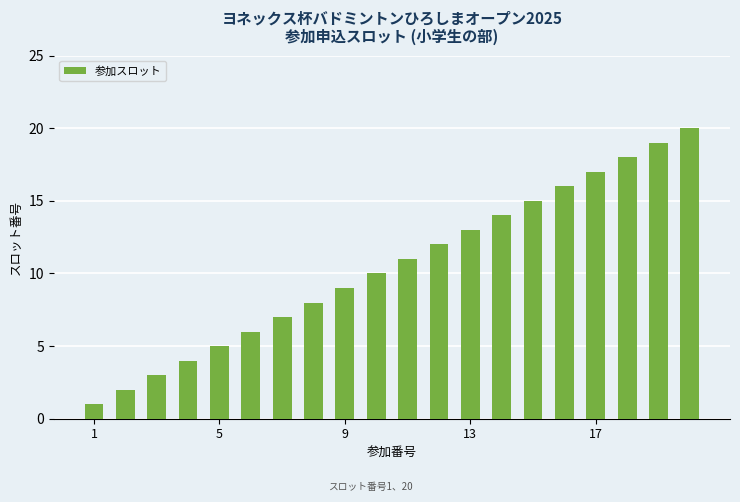

What is the difference between the maximum and minimum values?

19